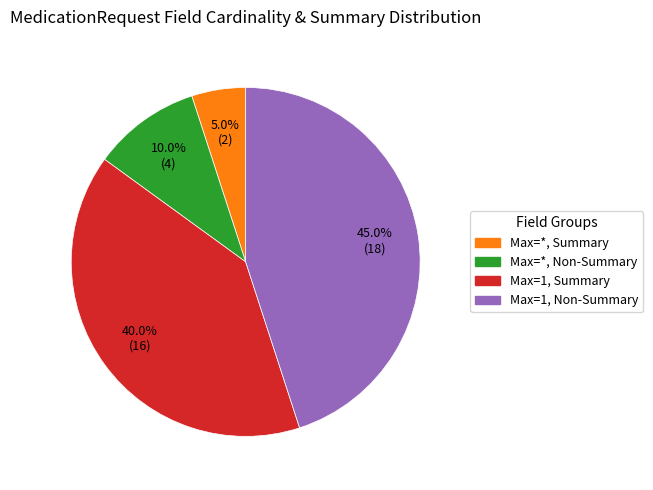

To the nearest percent, what is the difference between the largest and smallest slice percentages?

40%